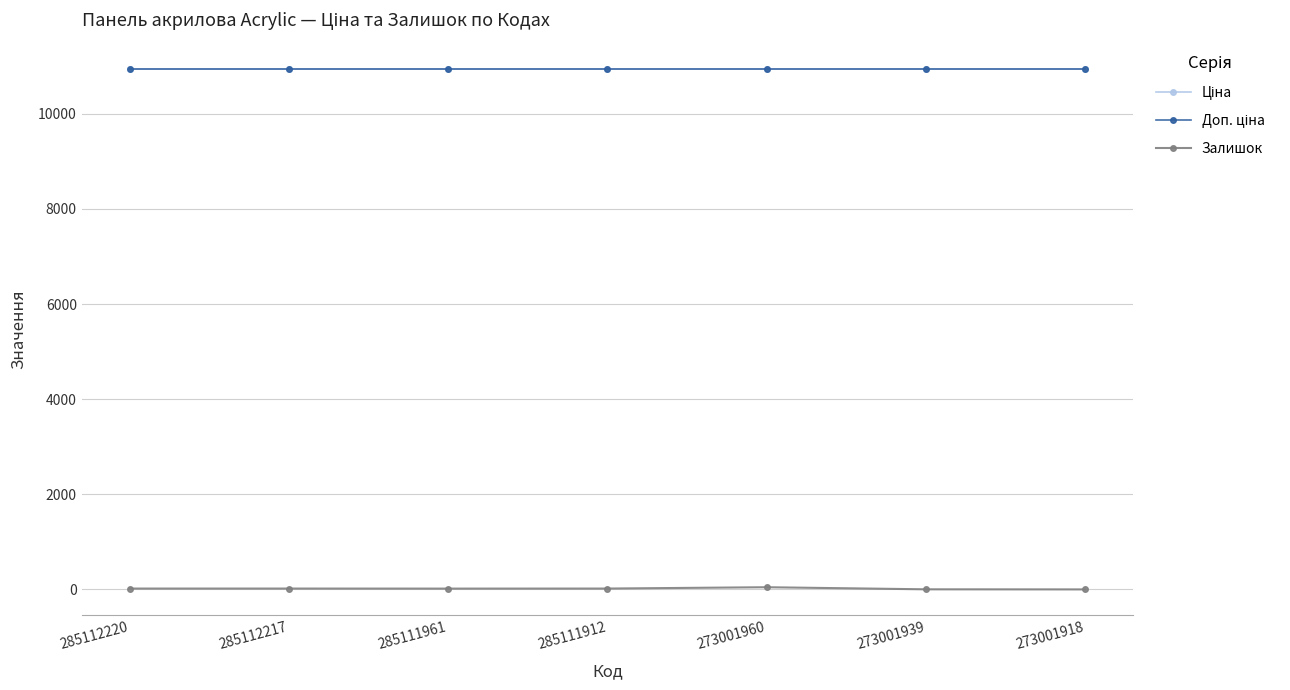

Where is Залишок nearest to the value 23?

285112220